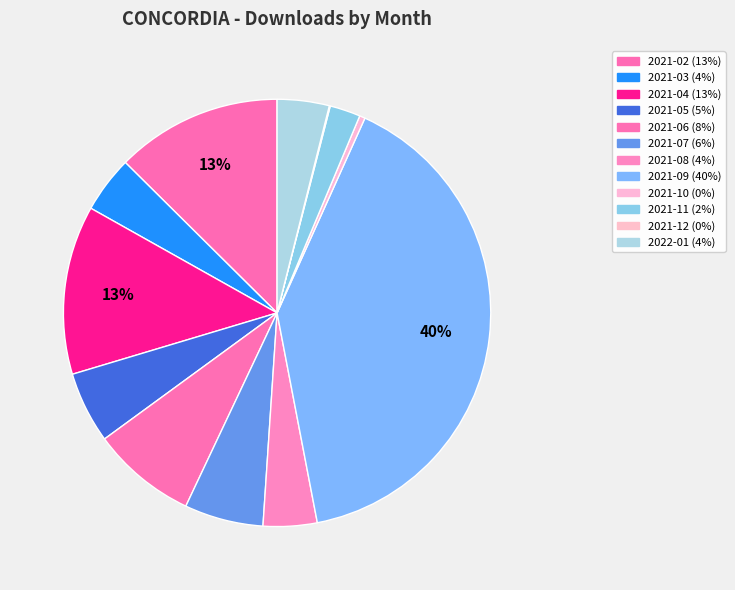

Is the sum of 2022-01 and 2021-09 greater than half?

No